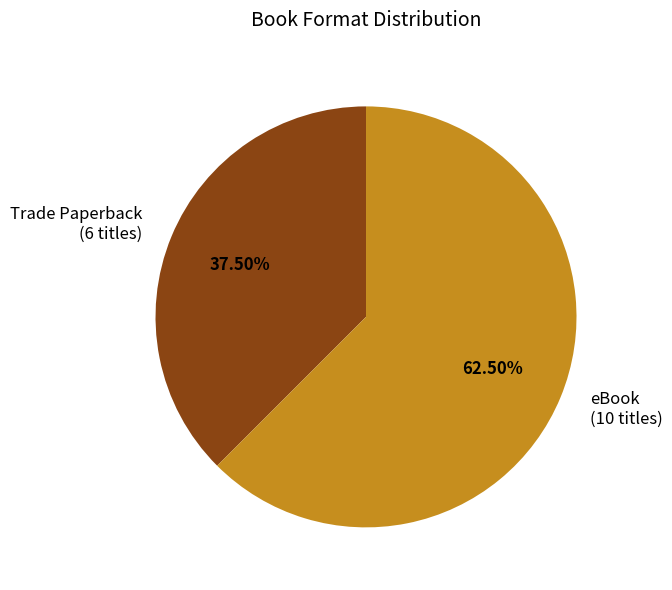

Combined, do Trade Paperback and eBook account for over 50%?

Yes